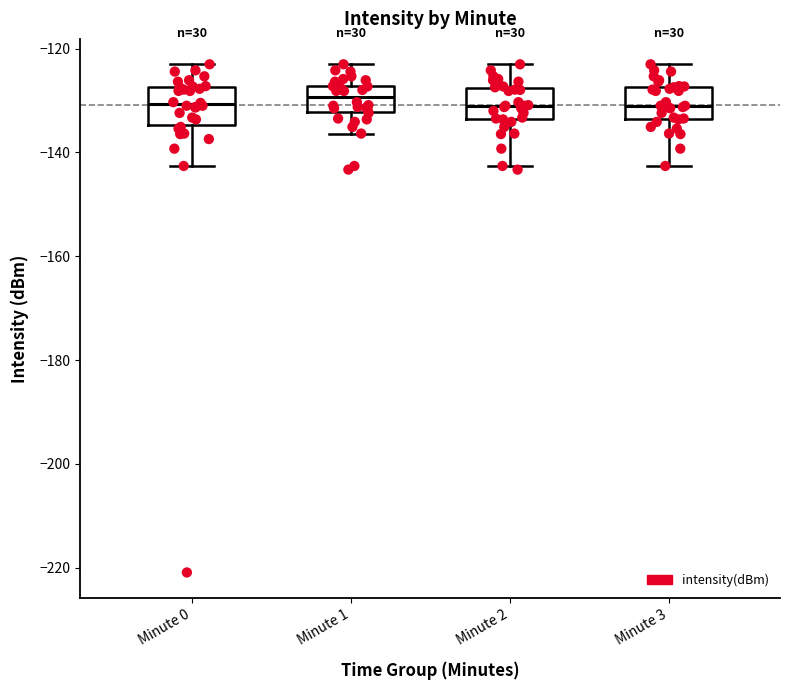

Where does the upper whisker of the box for Minute 2 end on the y-axis? The values are not printed on the chart, so give them approximately, as read against the axis.

-124